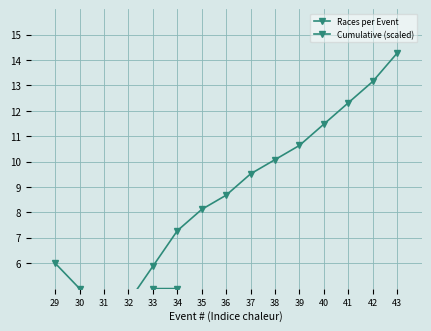

How many lines are shown in the chart?

2